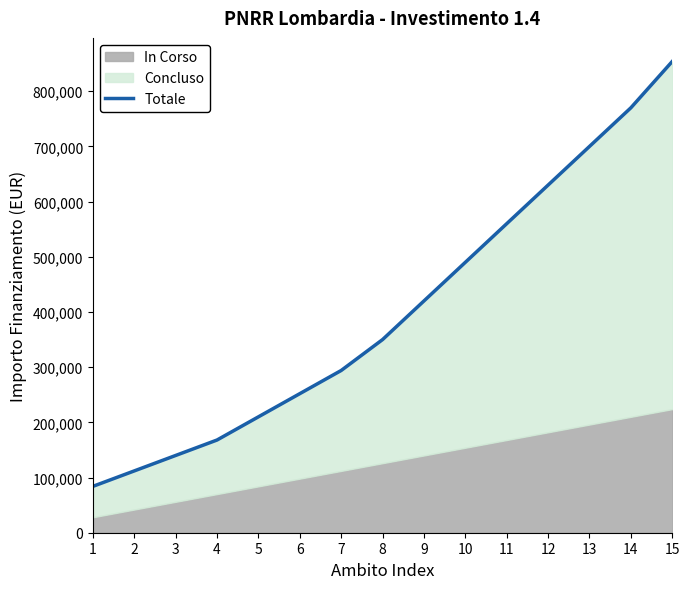

What is the approximate value at 7, to the nearest 100?

294000